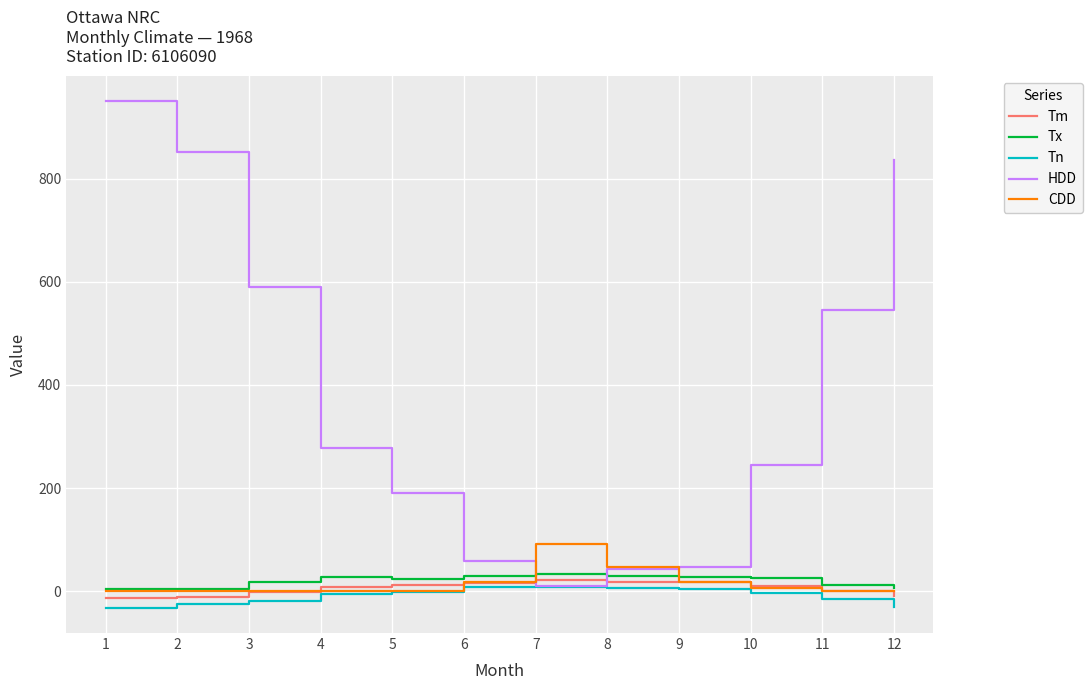

True or false: Tx and HDD intersect in this chart.

True